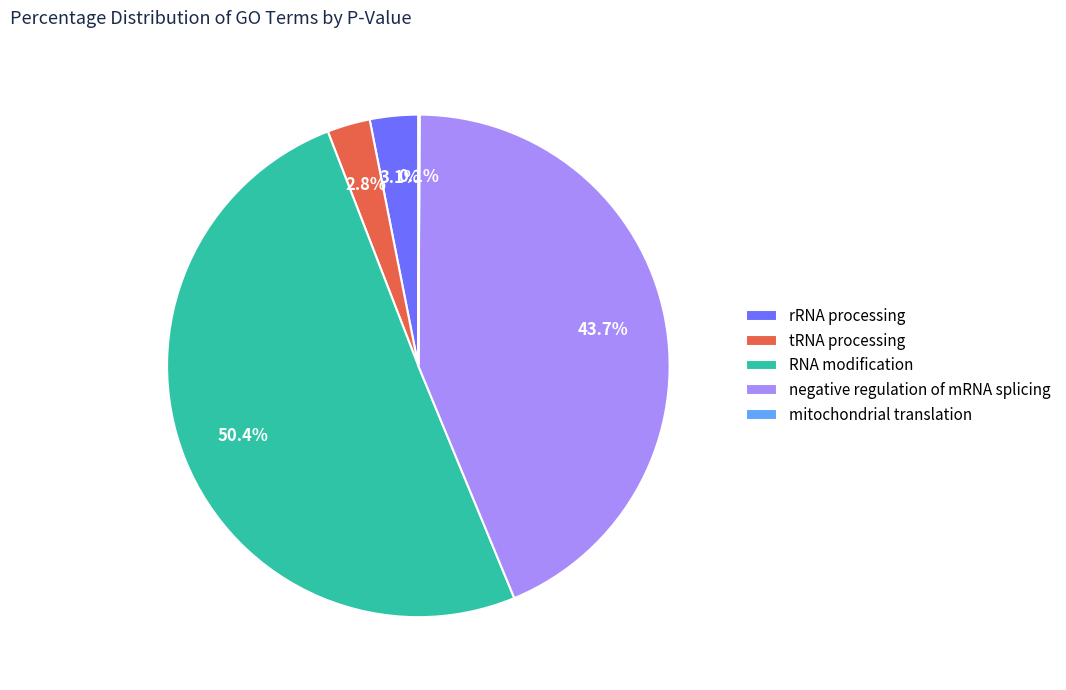

Is the sum of negative regulation of mRNA splicing and tRNA processing greater than half?

No